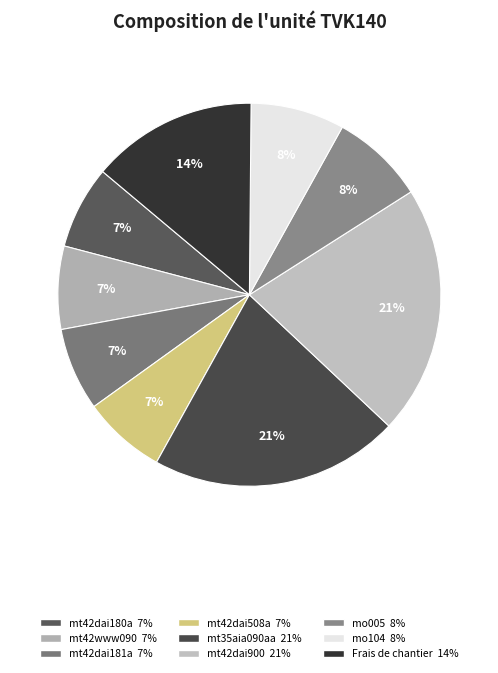

True or false: mt42dai900 accounts for 8% of the total.

False